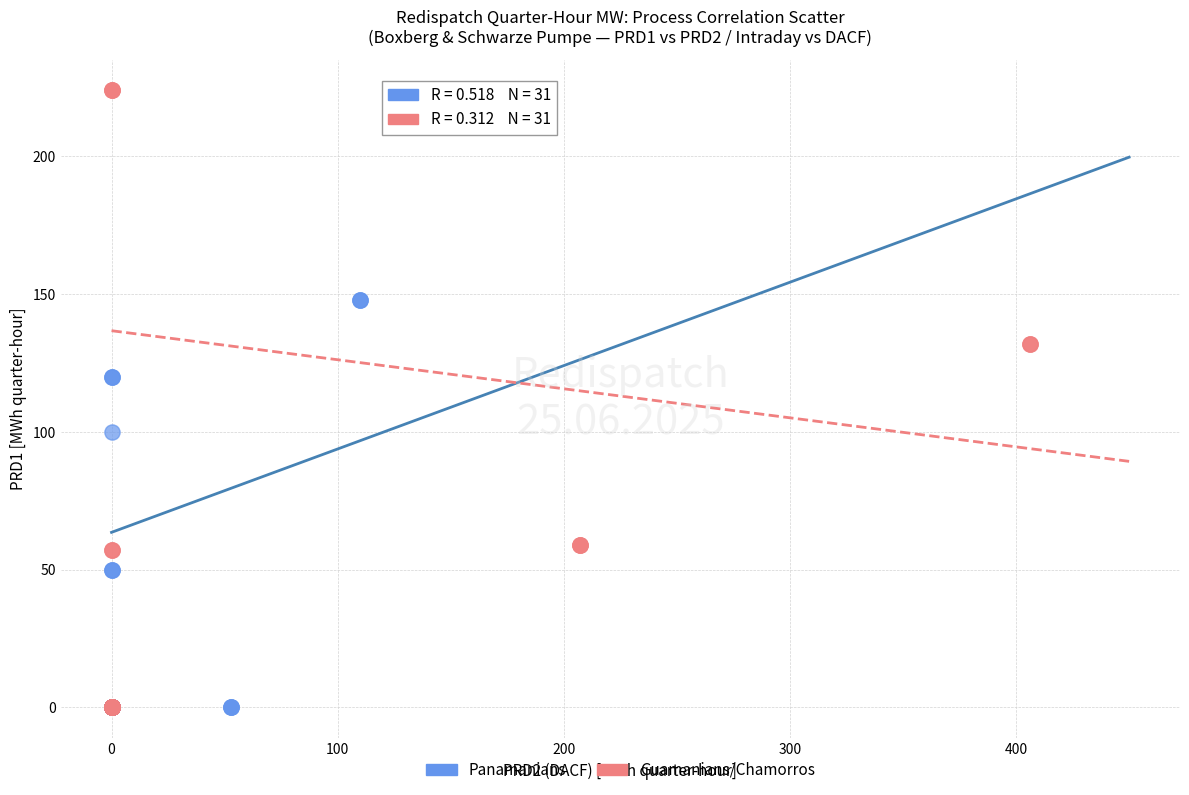

Which series contains the highest Y value?

Guamanians/Chamorros